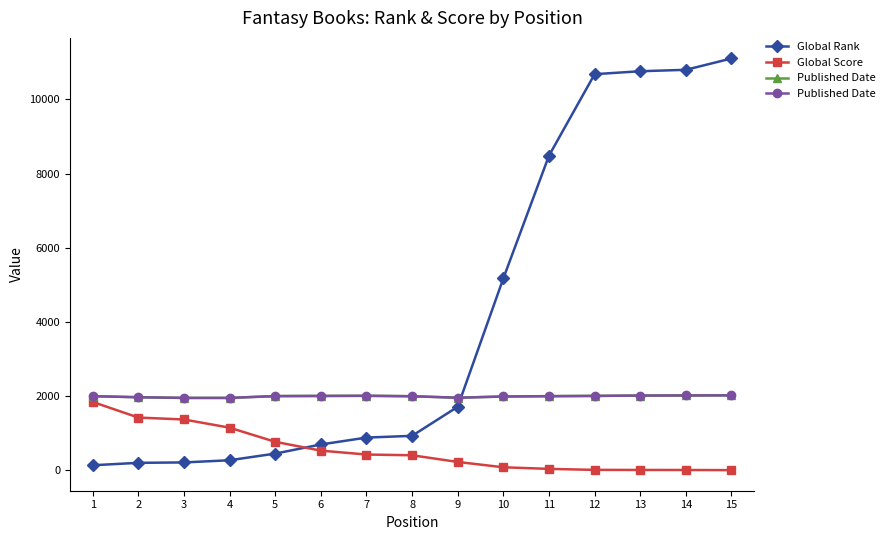

In Published Date, how many points are lower than both neighbors (excluding endpoints)?

1